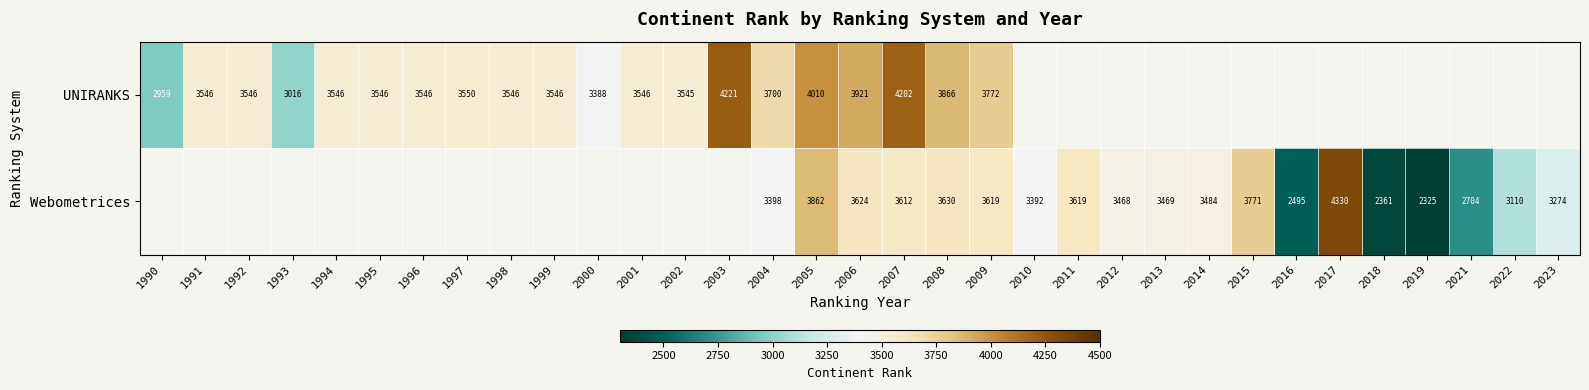

True or false: UNIRANKS has a value of 3546 at 1998.

True